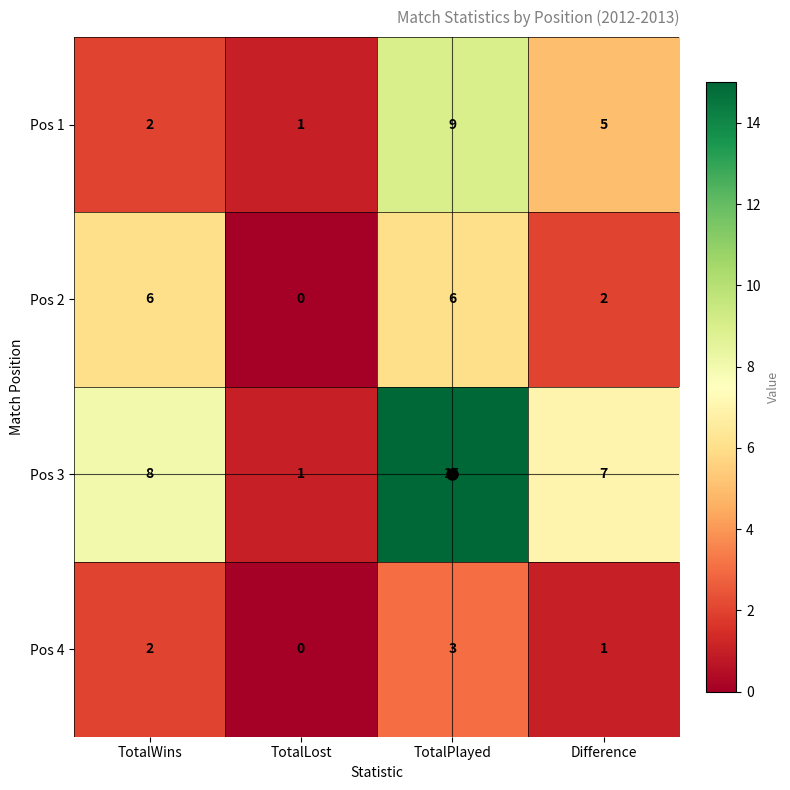

What is the difference between the maximum and second lowest values in the Pos 3 series?

8